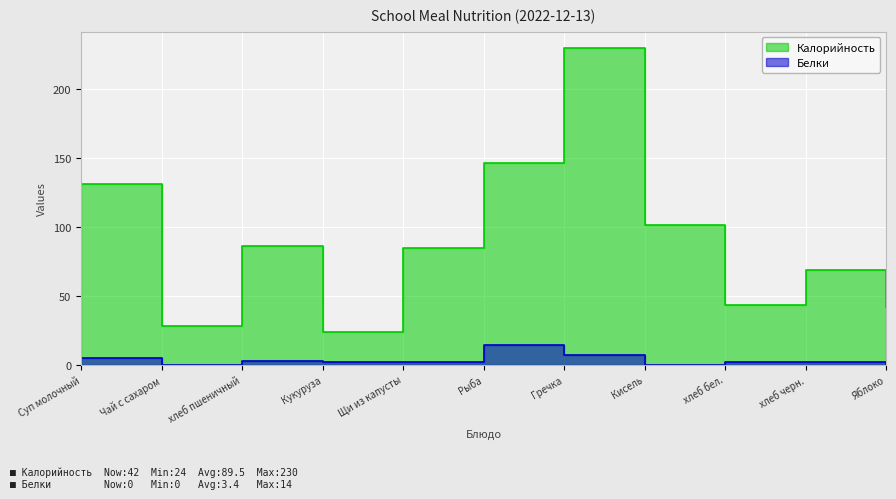

What is the lowest value of the Калорийность series?

24